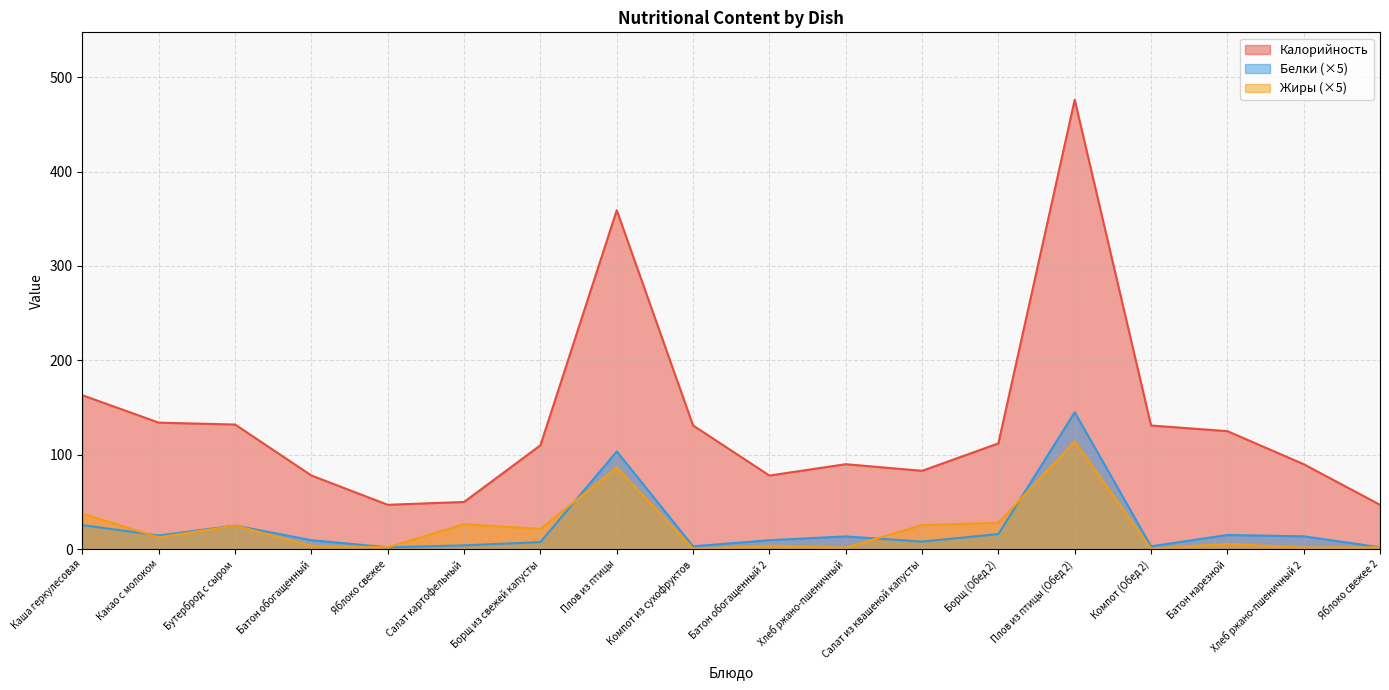

What is the average value of the Белки series?

23.3